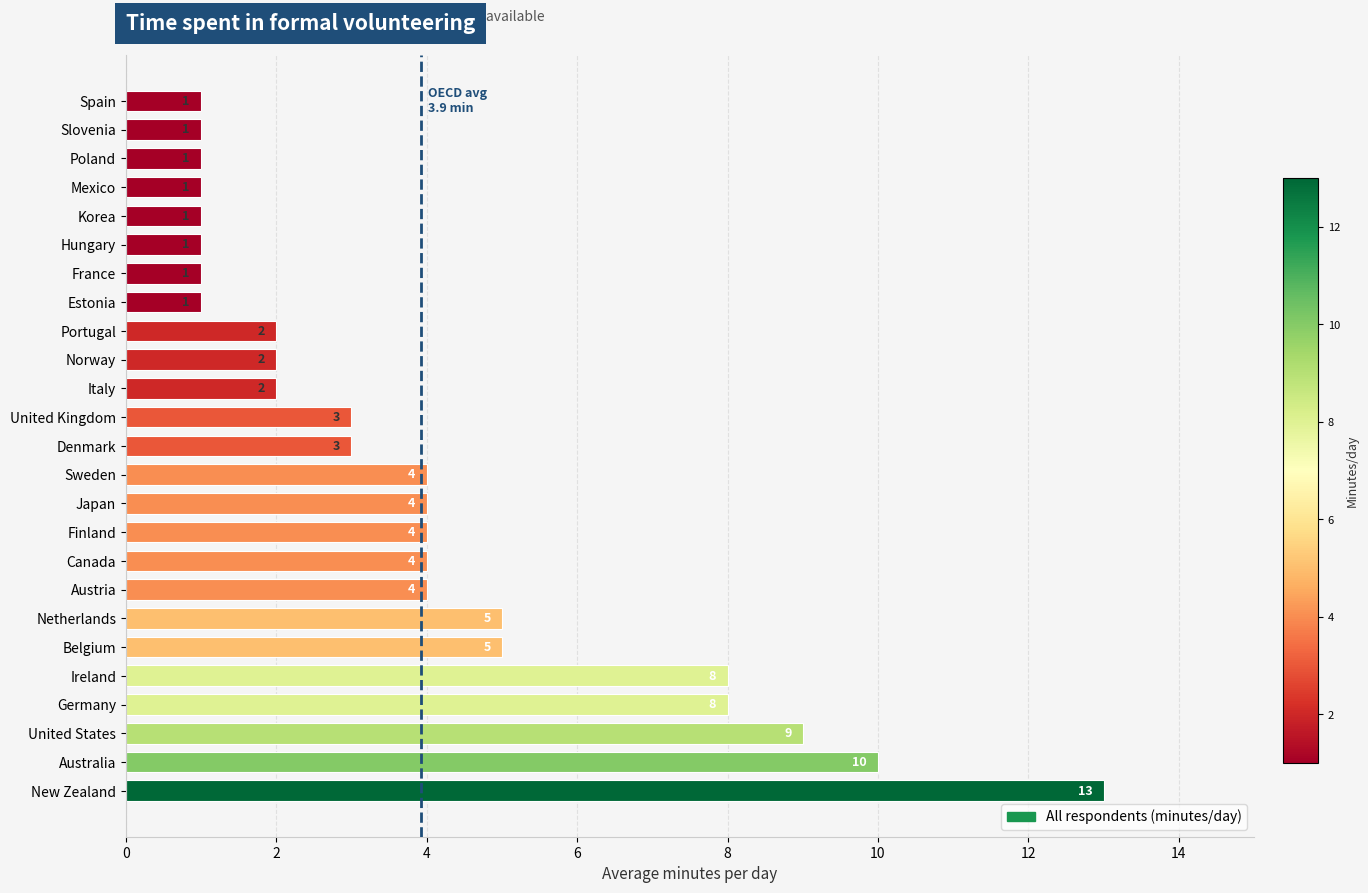

What is the sum of all values?

98